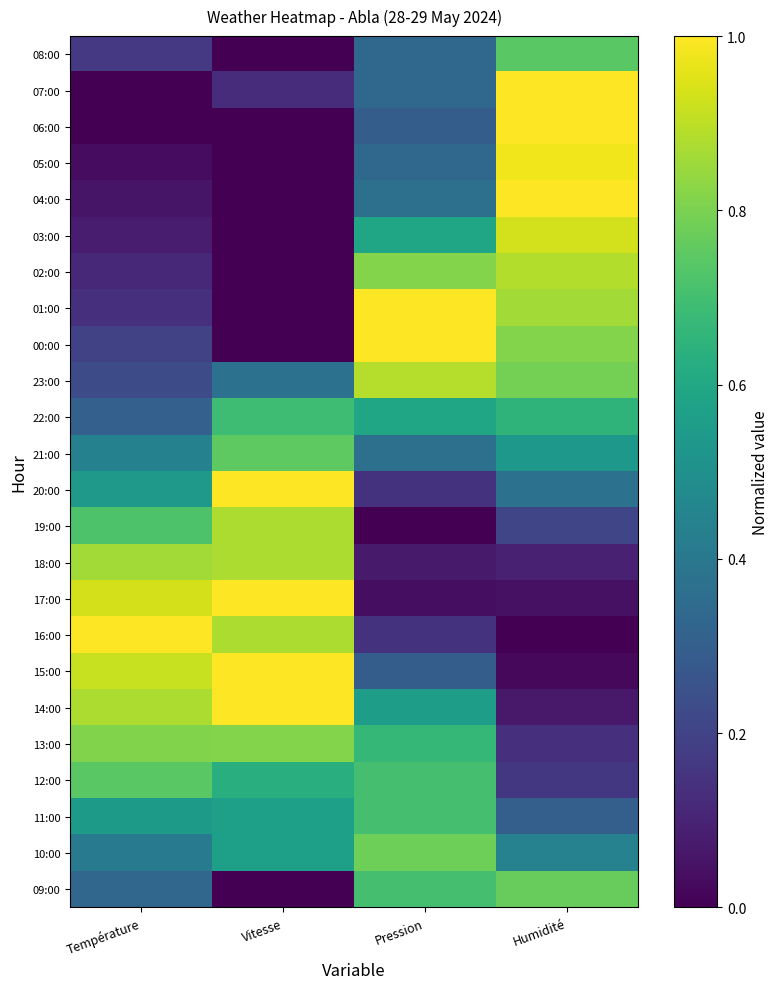

Count the number of data series in this chart.

24